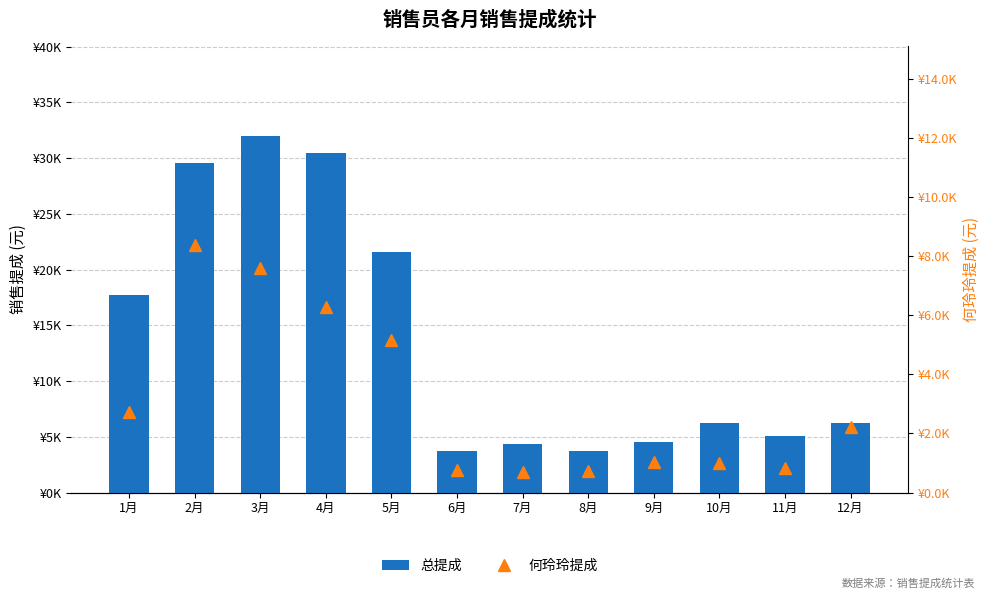

What is the difference between the highest and lowest values at 12月?

4063.7